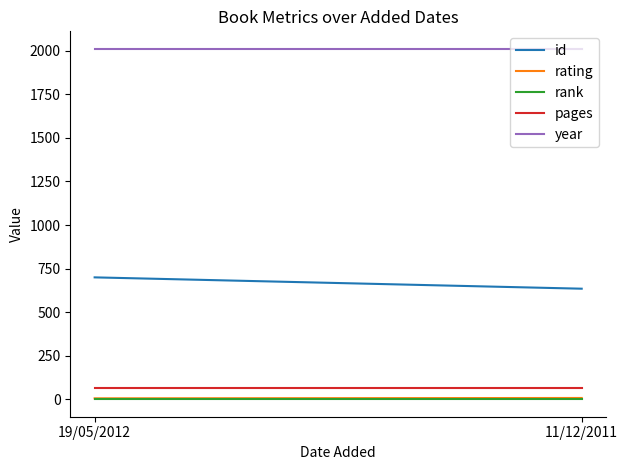

How many lines are shown in the chart?

5